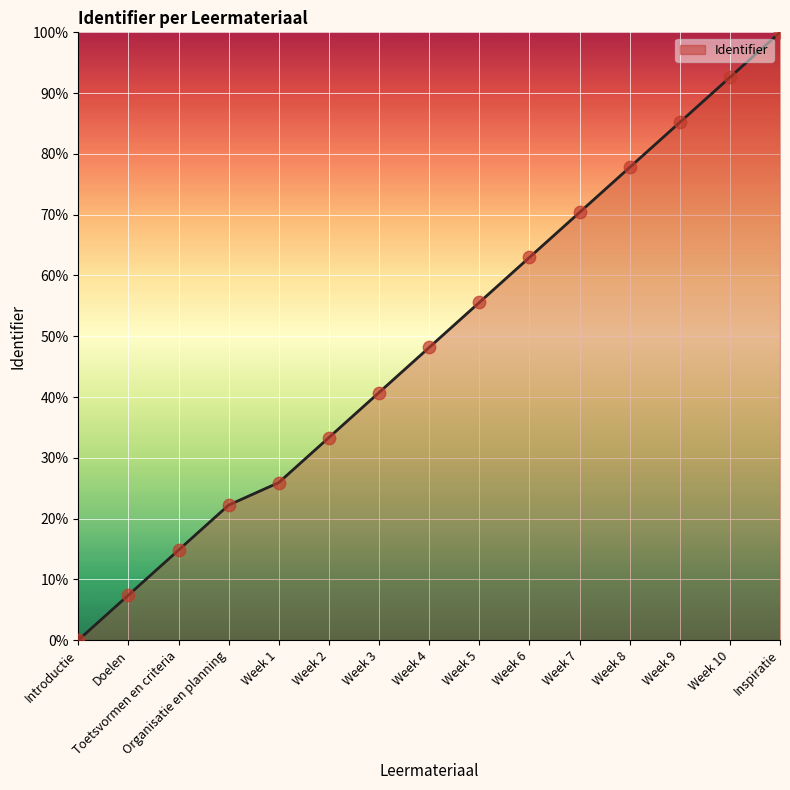

Between Organisatie en planning and Week 1, which is larger?

Week 1